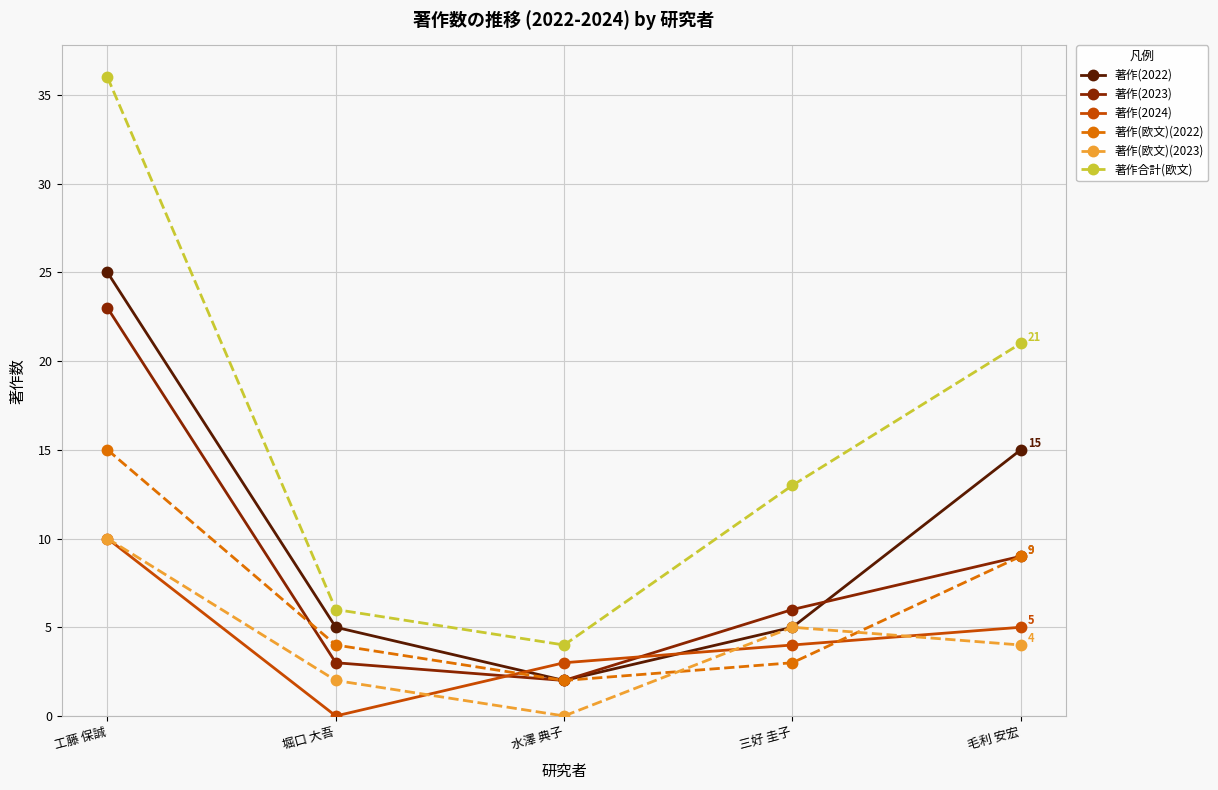

True or false: 著作(欧文)(2023) has more than 1 interior local peaks.

False